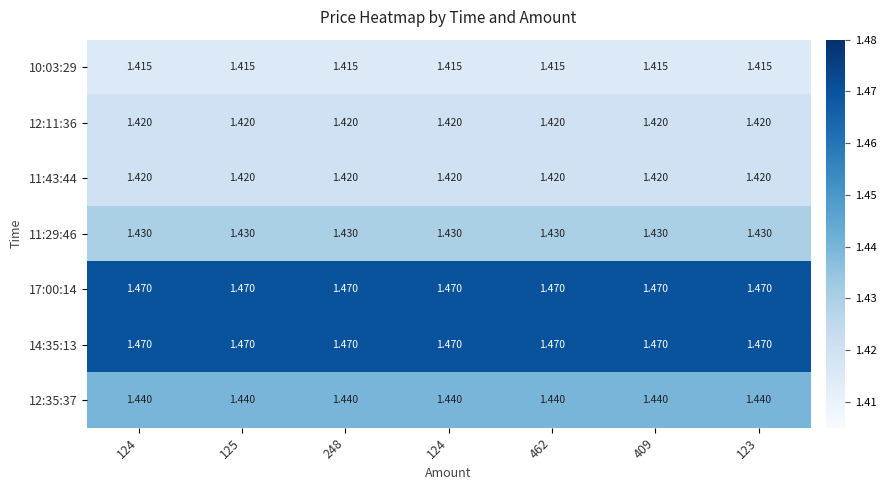

Reading left to right, extract all data points from this chart.

10:03:29: 124=1.4	125=1.4	248=1.4	124=1.4	462=1.4	409=1.4	123=1.4
12:11:36: 124=1.4	125=1.4	248=1.4	124=1.4	462=1.4	409=1.4	123=1.4
11:43:44: 124=1.4	125=1.4	248=1.4	124=1.4	462=1.4	409=1.4	123=1.4
11:29:46: 124=1.4	125=1.4	248=1.4	124=1.4	462=1.4	409=1.4	123=1.4
17:00:14: 124=1.5	125=1.5	248=1.5	124=1.5	462=1.5	409=1.5	123=1.5
14:35:13: 124=1.5	125=1.5	248=1.5	124=1.5	462=1.5	409=1.5	123=1.5
12:35:37: 124=1.4	125=1.4	248=1.4	124=1.4	462=1.4	409=1.4	123=1.4